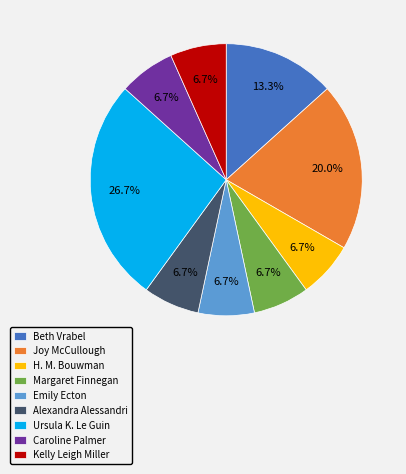

To the nearest percent, what is the combined percentage of Ursula K. Le Guin and H. M. Bouwman?

33%